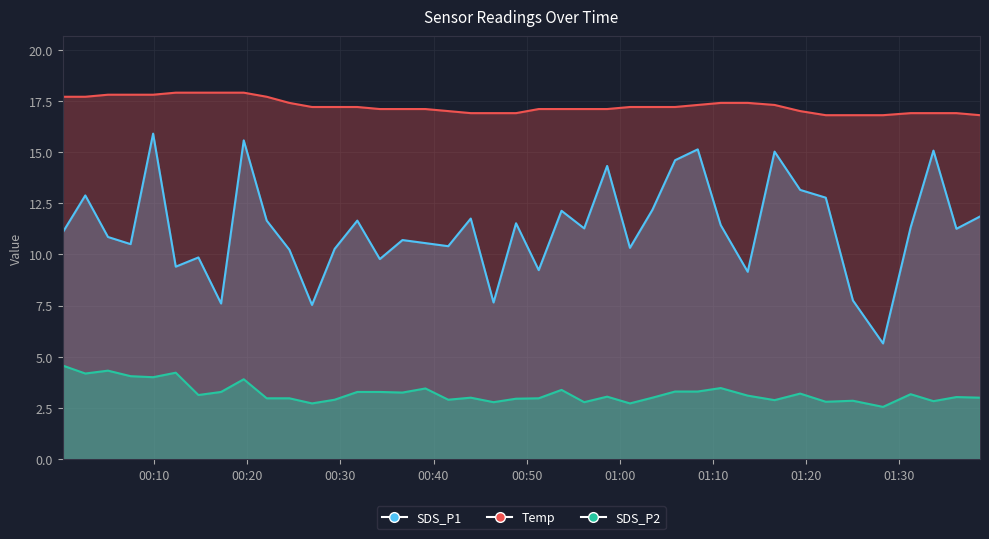

True or false: SDS_P2 and Temp cross at least once.

False